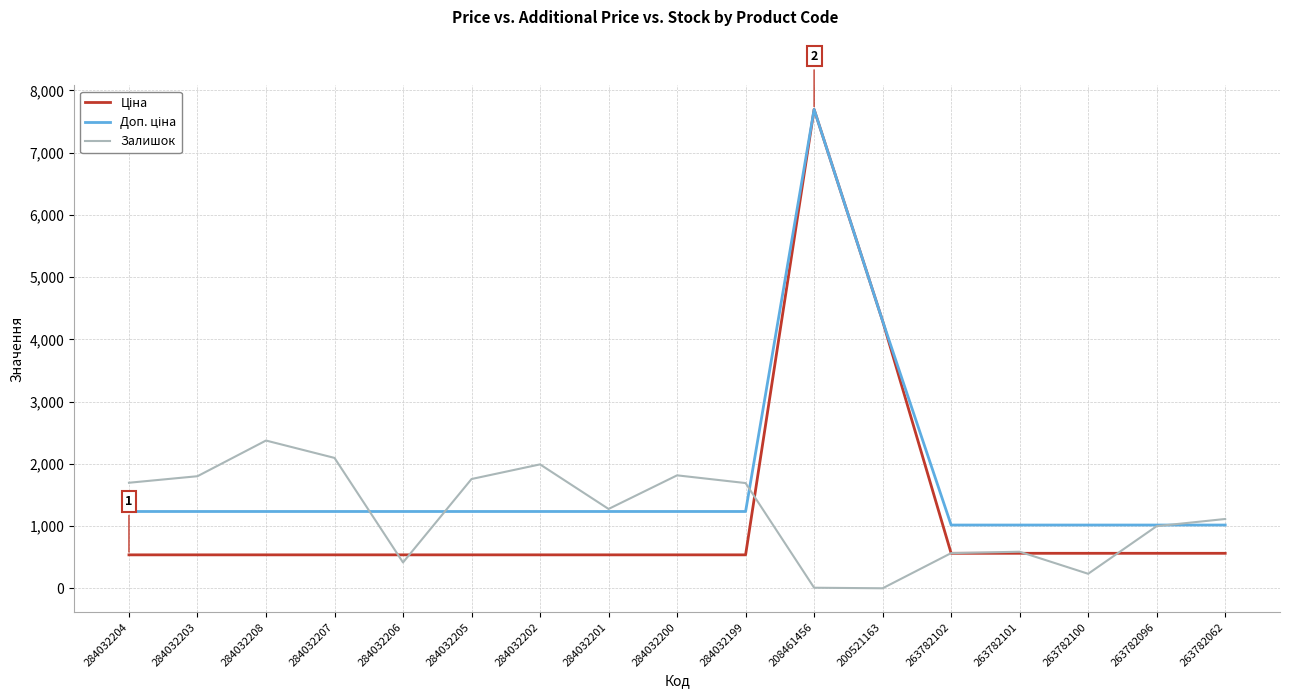

Which category has the highest value across all series?

208461456